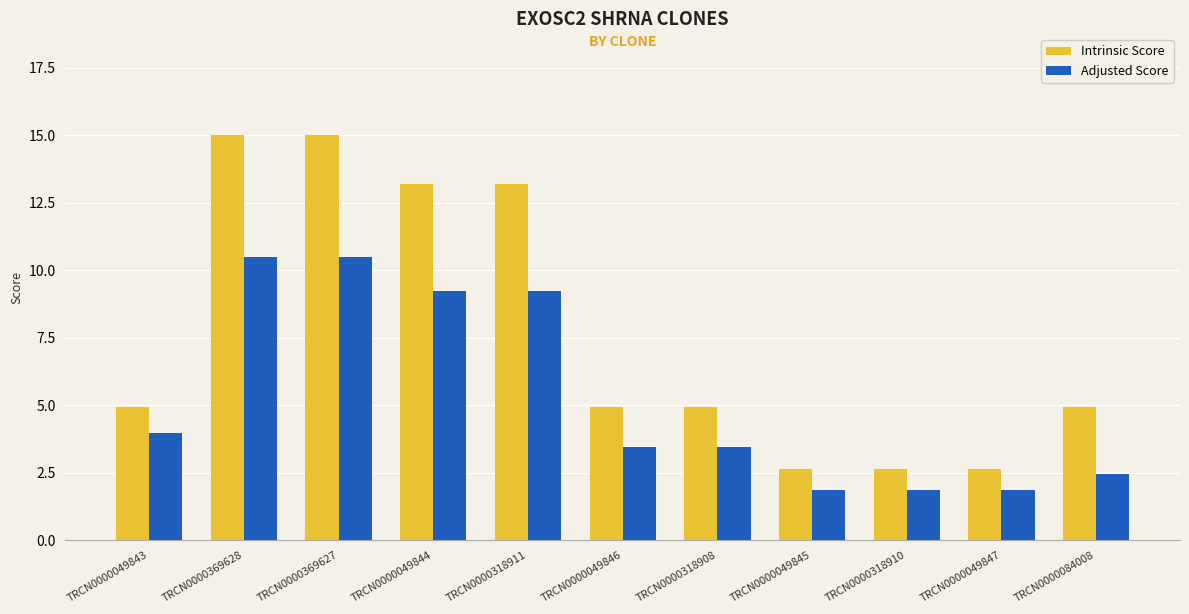

How many data points in Adjusted Score are less than 3?

4